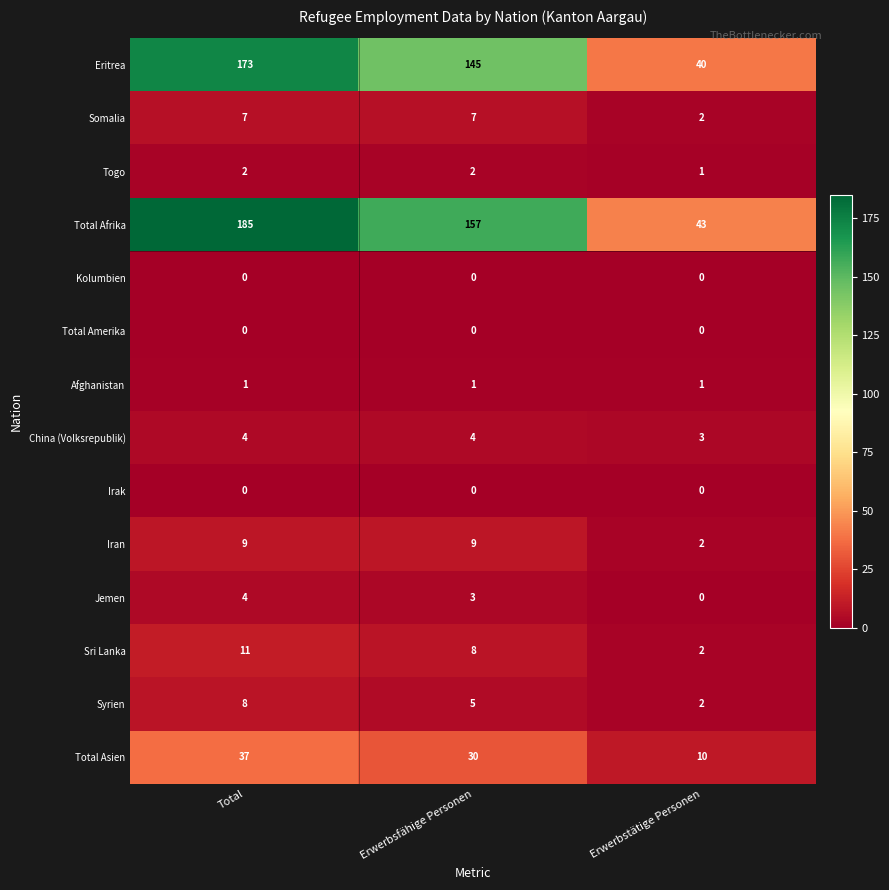

What is the maximum value for China (Volksrepublik)?

4